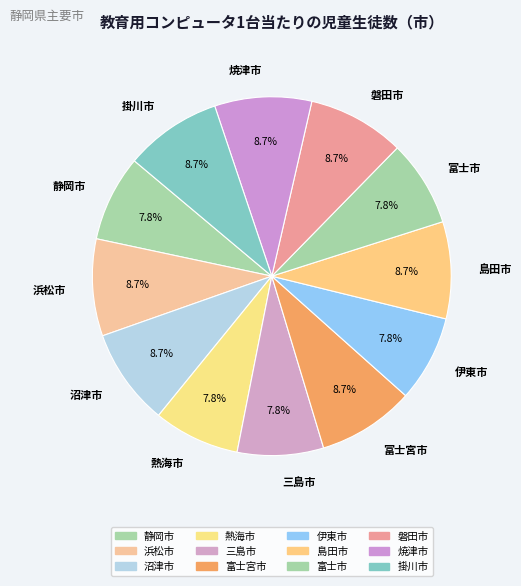

To the nearest percent, what portion does 島田市 represent?

9%